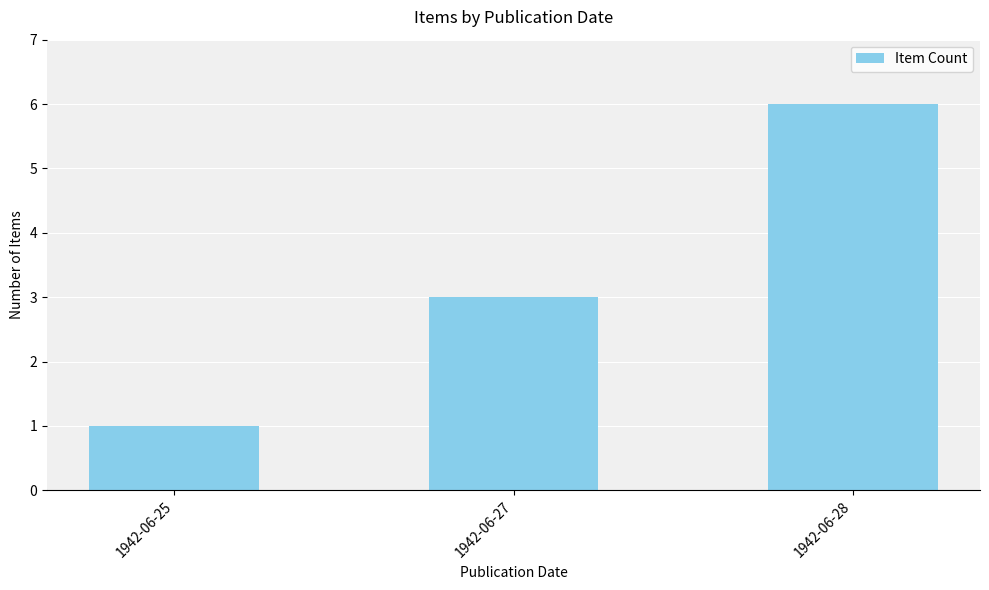

List the labels in order of value, largest first.

1942-06-28, 1942-06-27, 1942-06-25